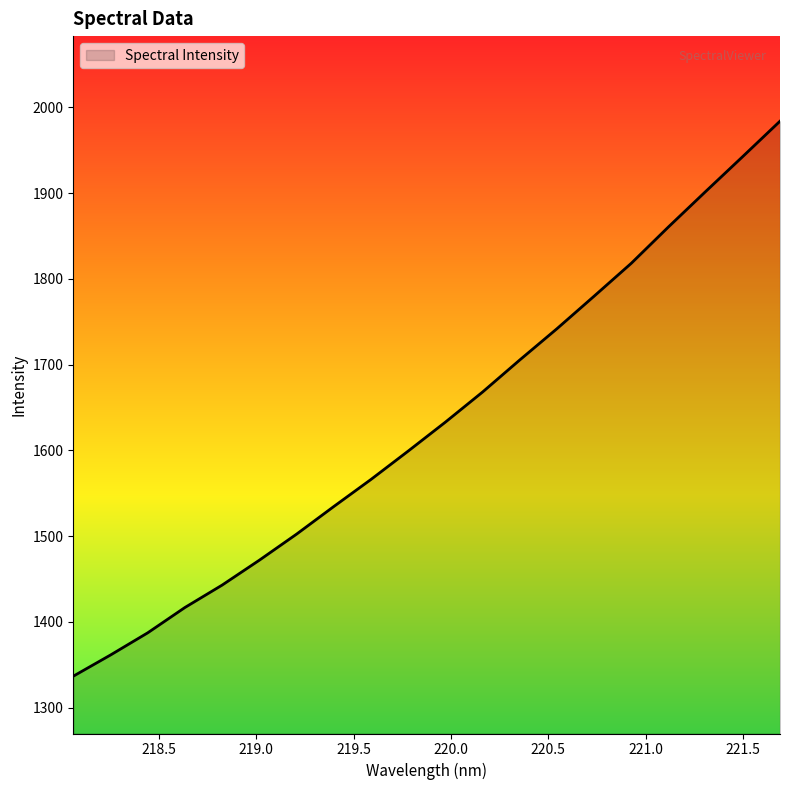

What is the minimum value shown in the chart?

1336.6